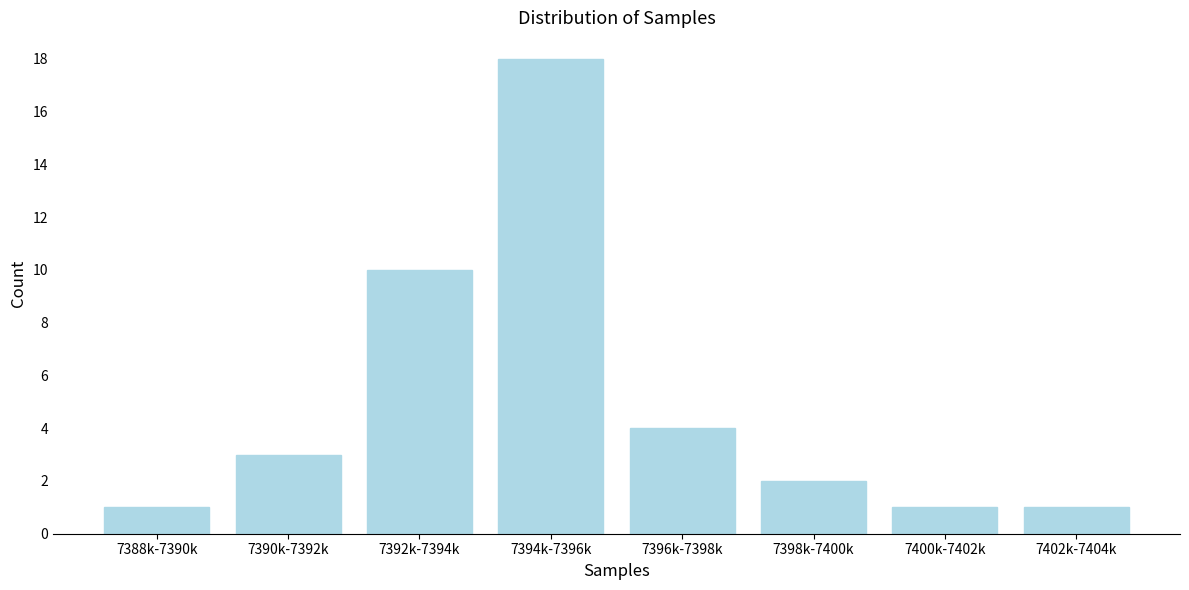

Reading left to right, extract all data points from this chart.

1	3	10	18	4	2	1	1